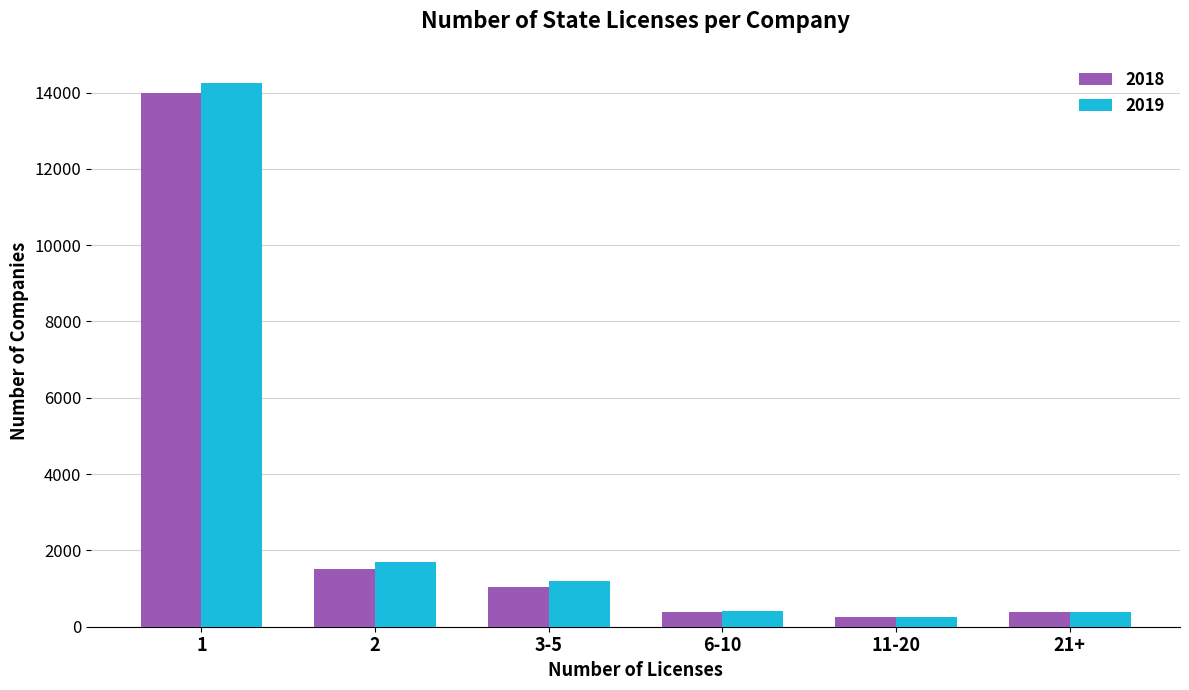

Which series has the largest range (max minus min)?

2019